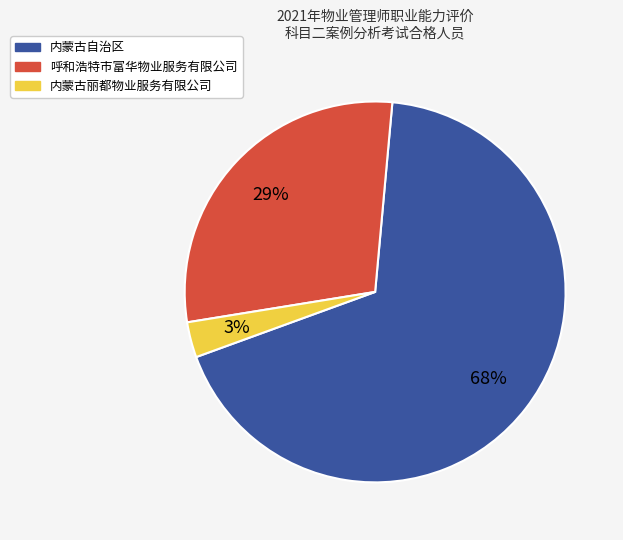

How many segments does this pie chart have?

3